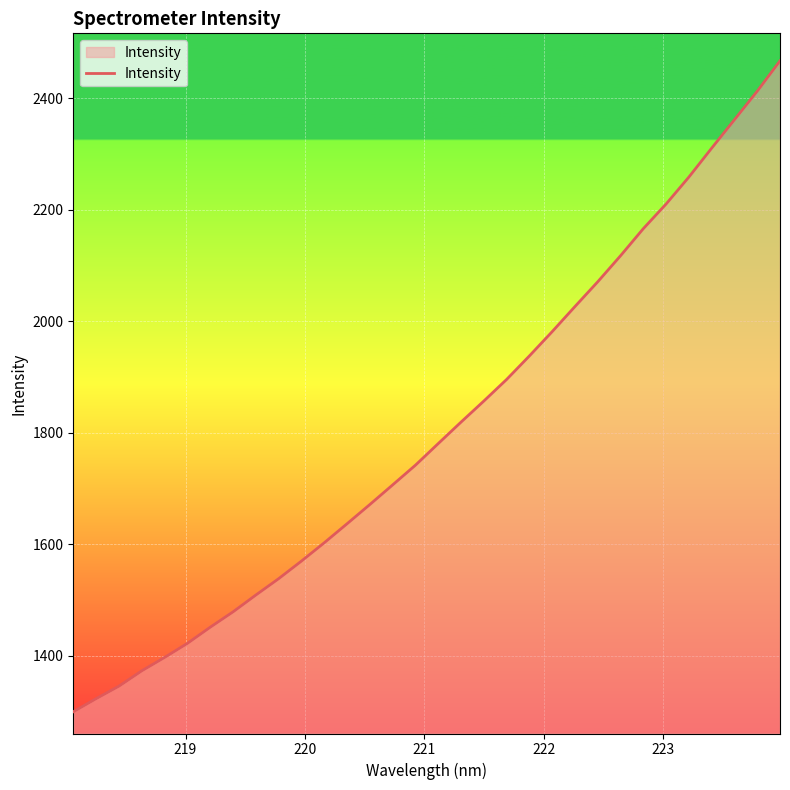

What is the difference between the maximum and minimum values?

1167.4